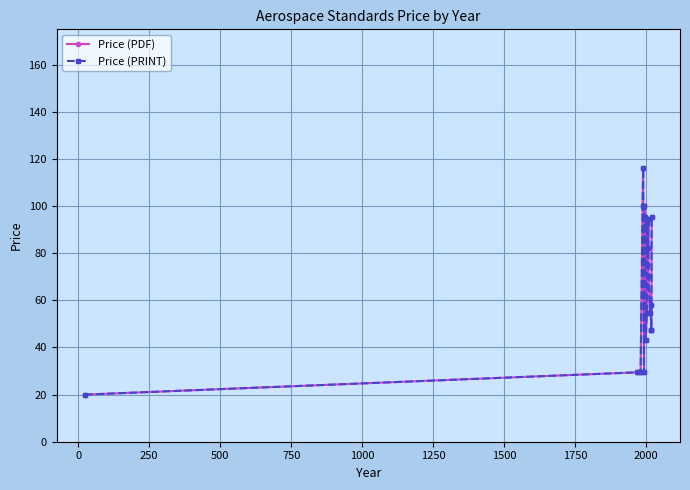

Does the chart have visible grid lines?

Yes